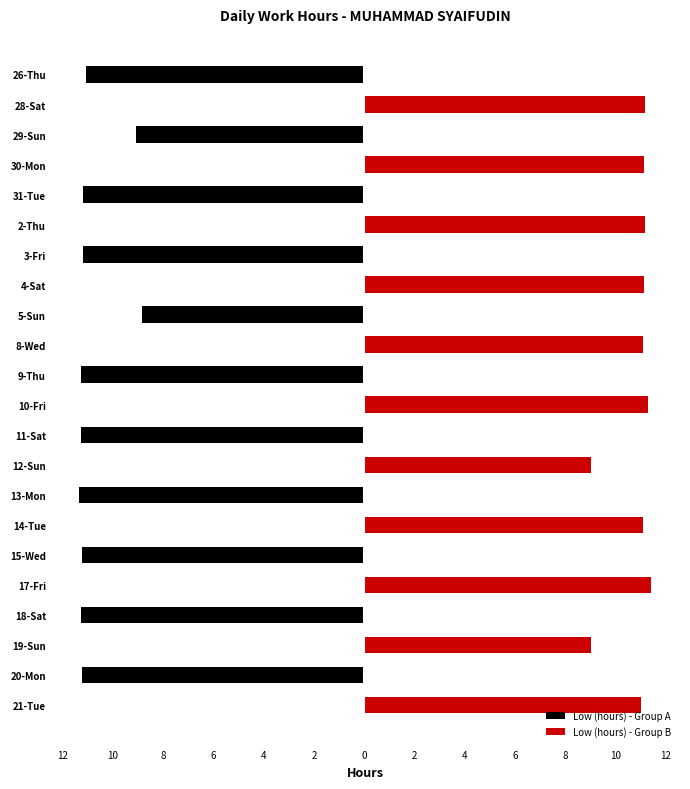

Between 31-Tue and 15-Wed, which series saw the biggest shift?

Low (hours) - Group A